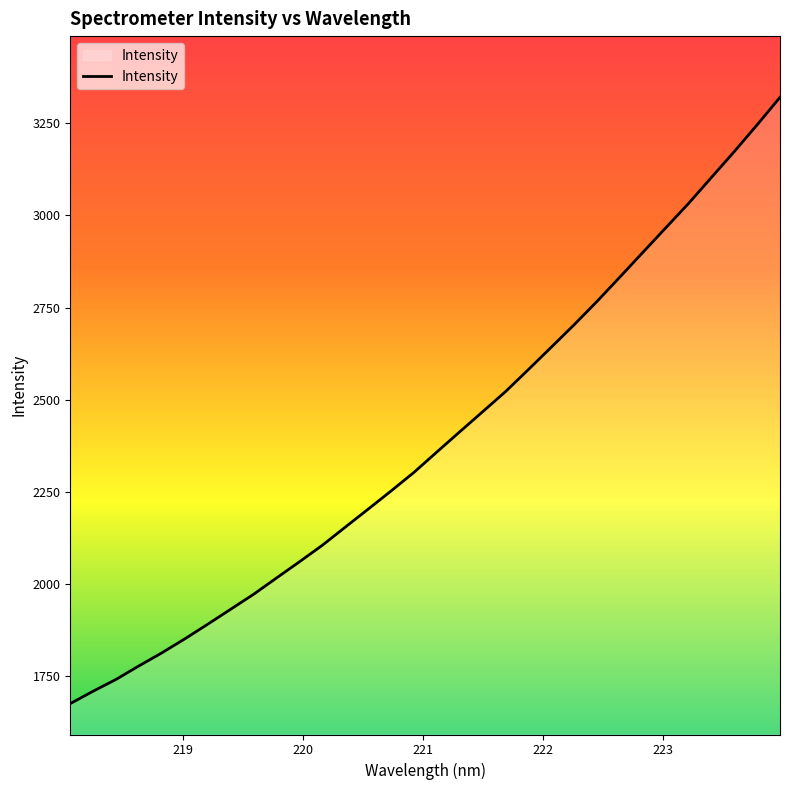

What is the minimum value shown in the chart?

1676.2